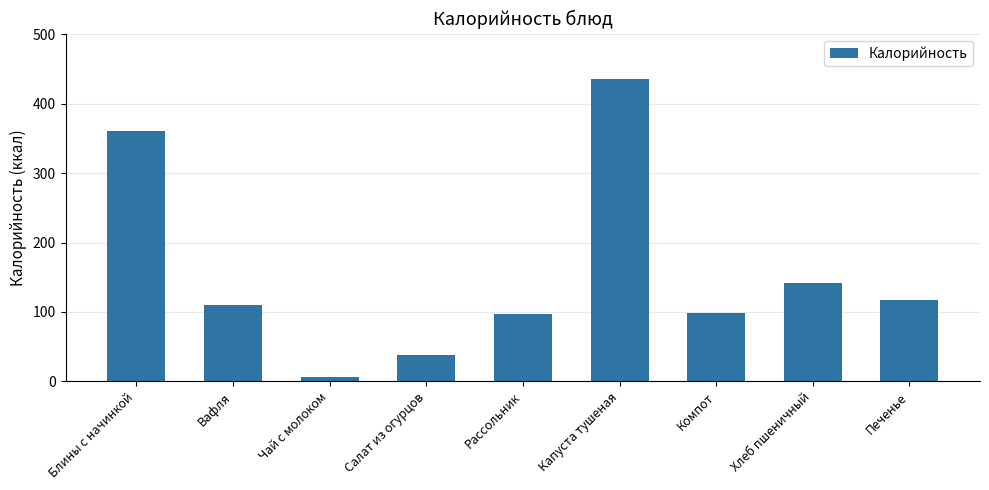

What position from the right is Компот?

3